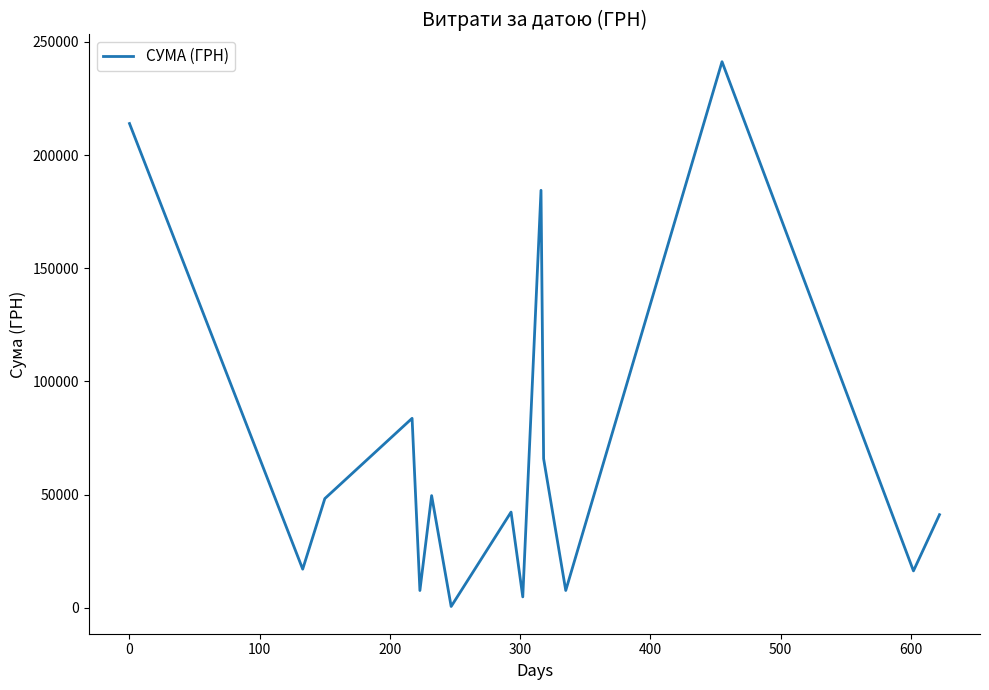

What is the difference between the maximum and minimum values?

240730.0